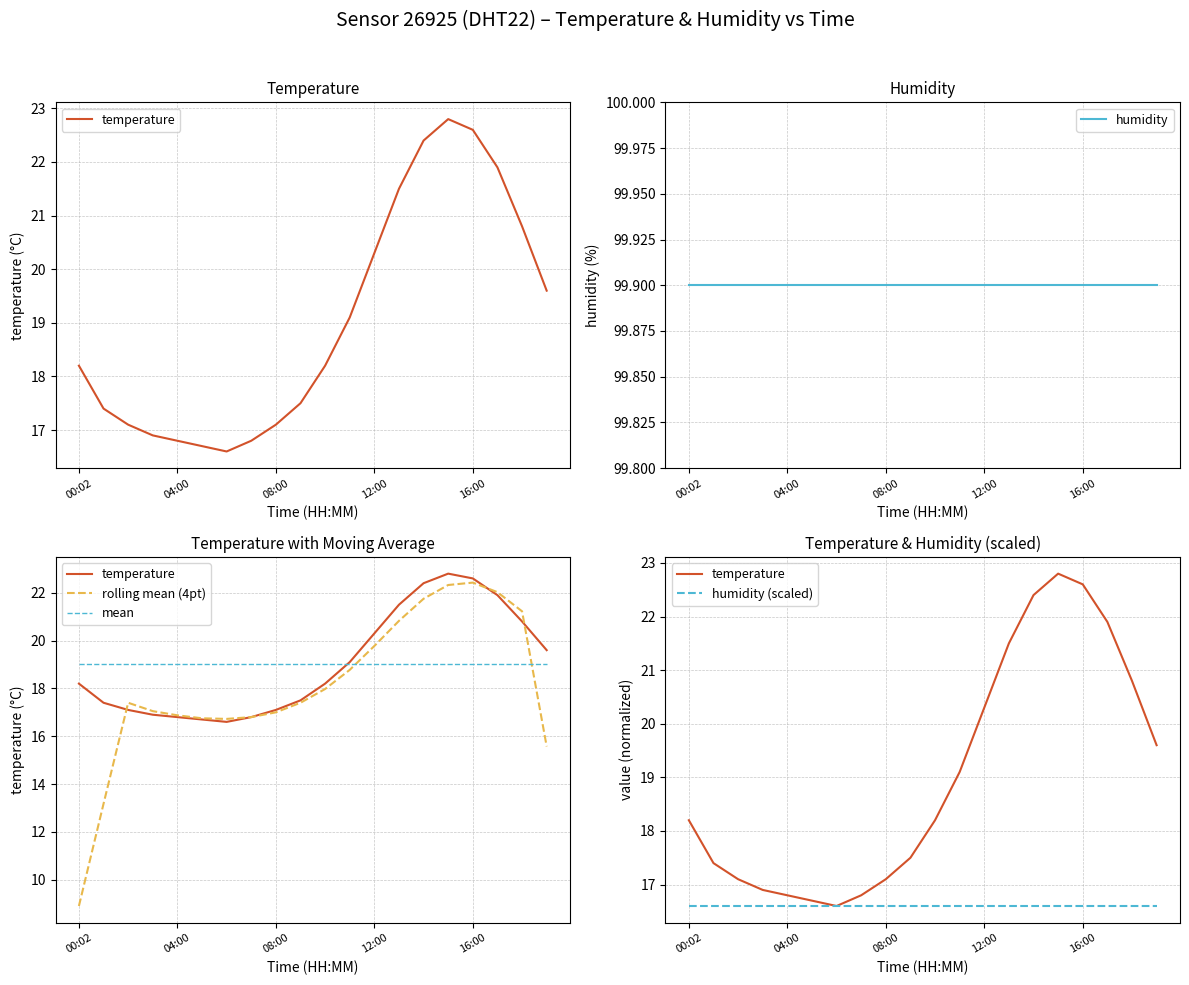

True or false: humidity and rolling mean (4pt) intersect in this chart.

False